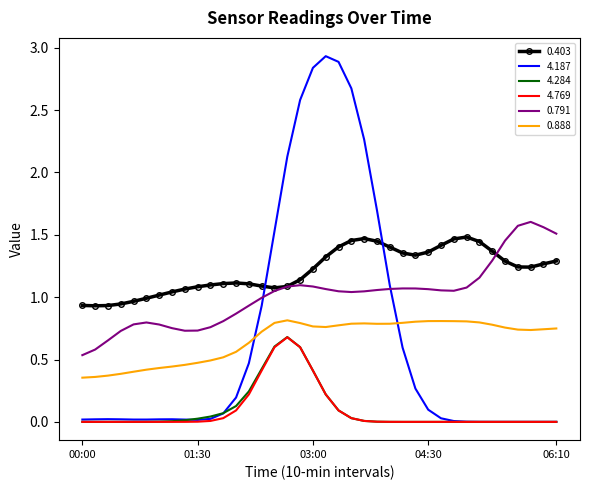

Which series has the largest total across all categories?

0.403